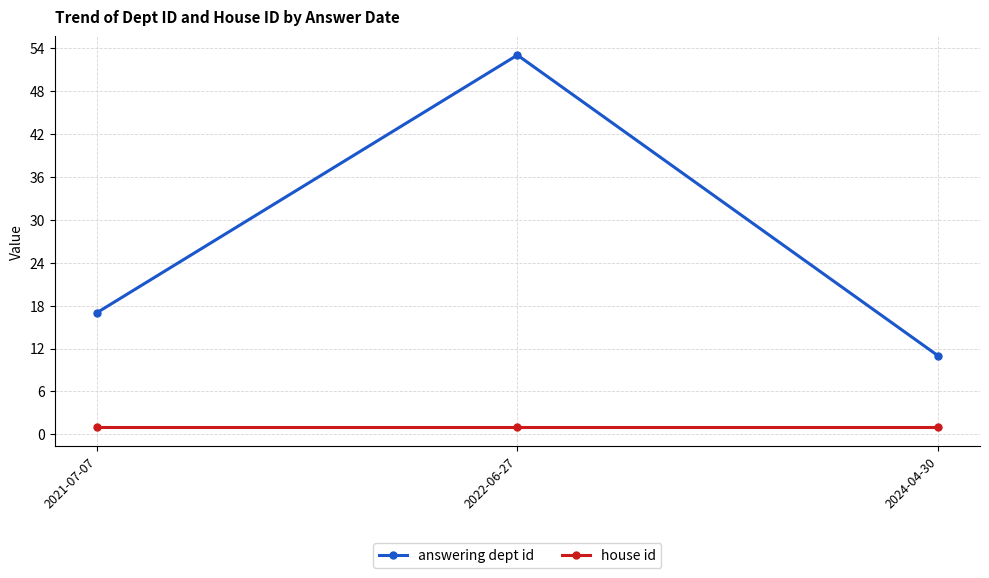

Reading left to right, extract all data points from this chart.

answering dept id: 2021-07-07=17	2022-06-27=53	2024-04-30=11
house id: 2021-07-07=1	2022-06-27=1	2024-04-30=1